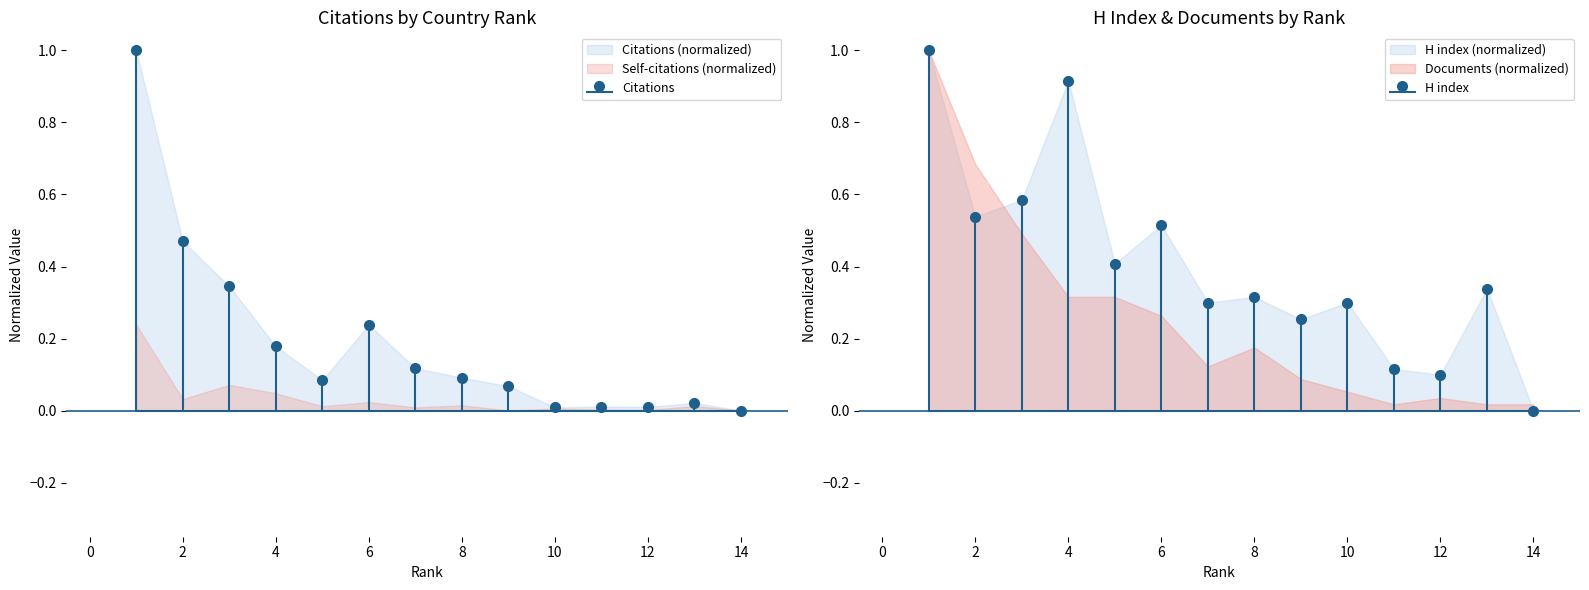

What is the sum of all H index values?

5.7